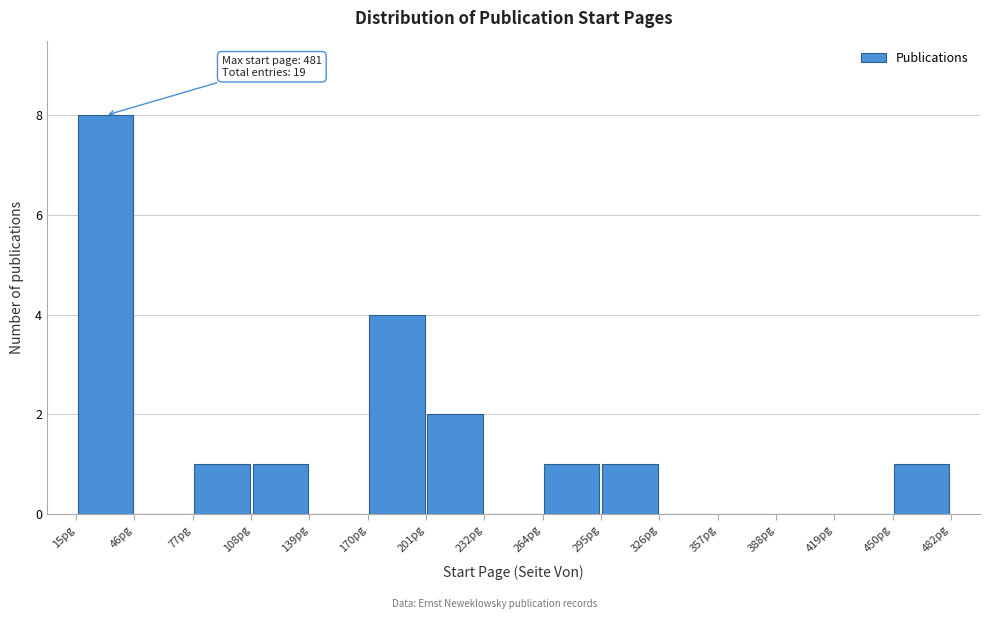

Over which range of the x-axis is the bar tallest?

15 to 45